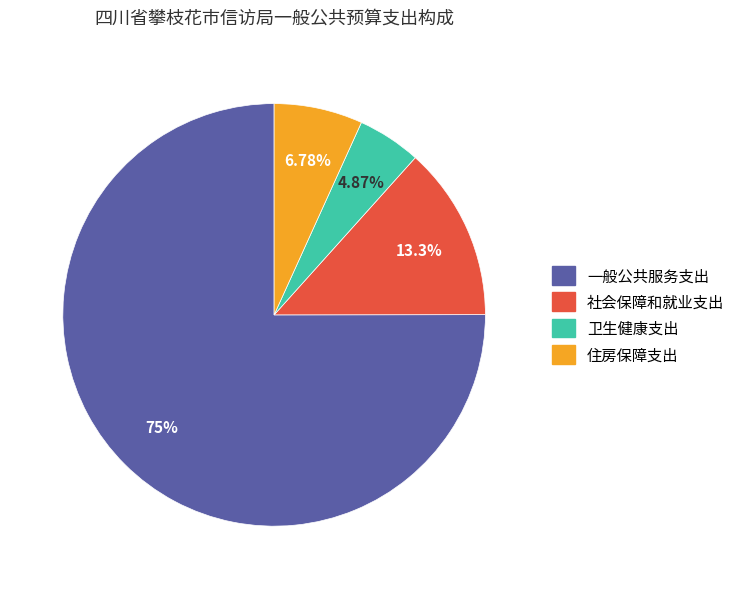

Does any single category account for the majority?

Yes